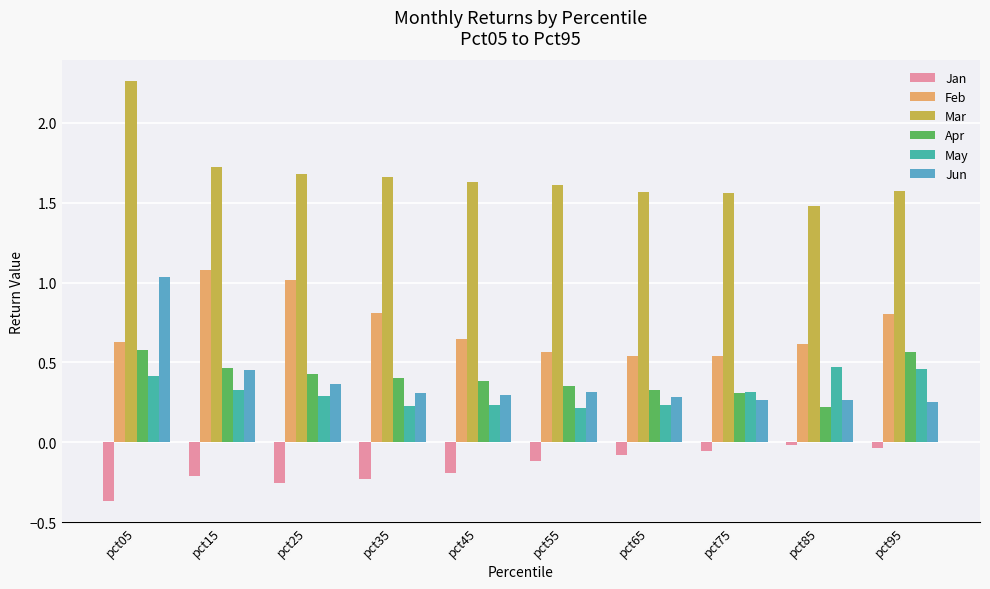

How many groups of bars are there?

10